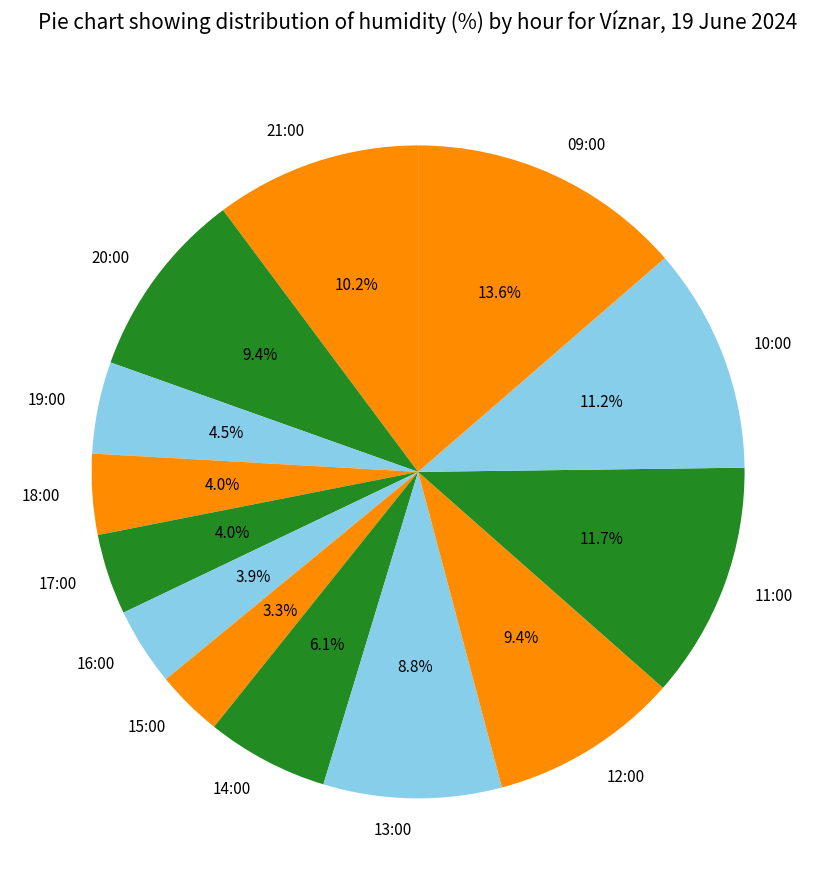

What percentage is the 12:00 slice, to the nearest percent?

9%